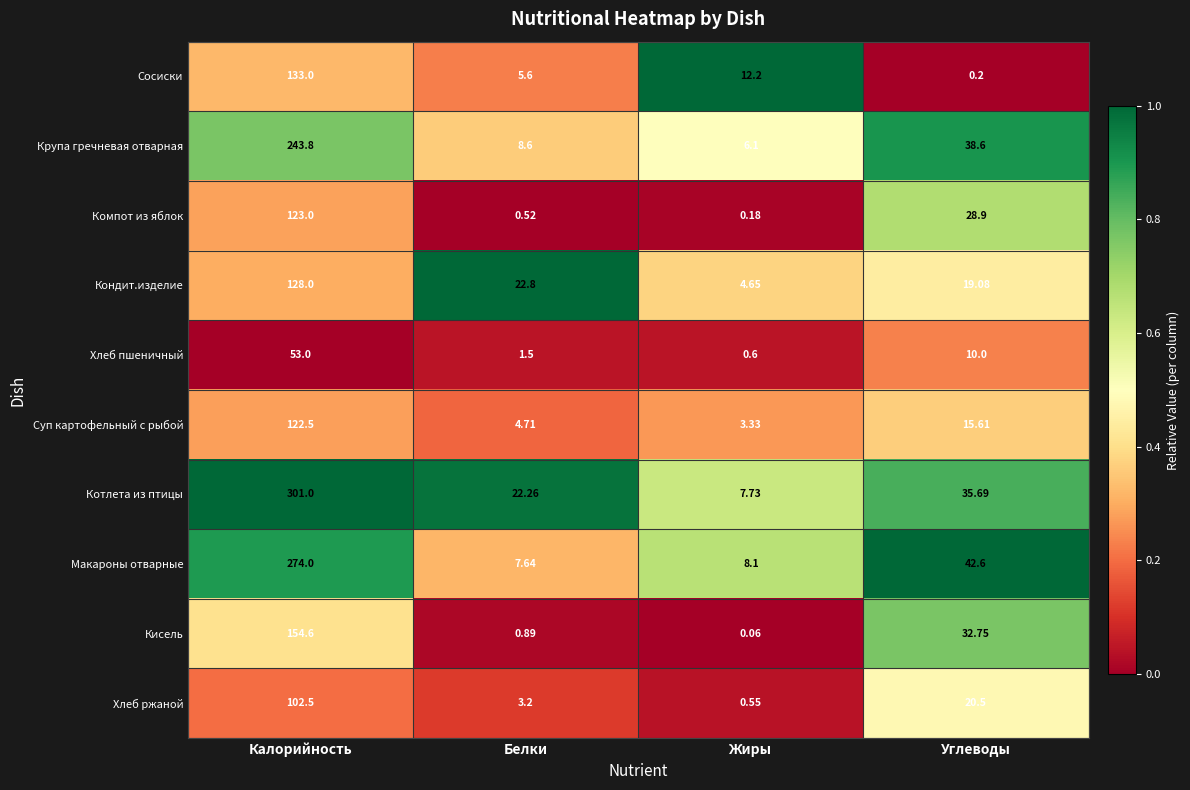

Which category has the lowest value across all series?

Жиры